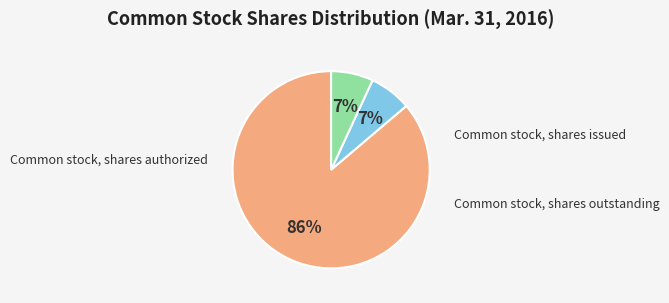

To the nearest percent, what is the average slice percentage?

33%